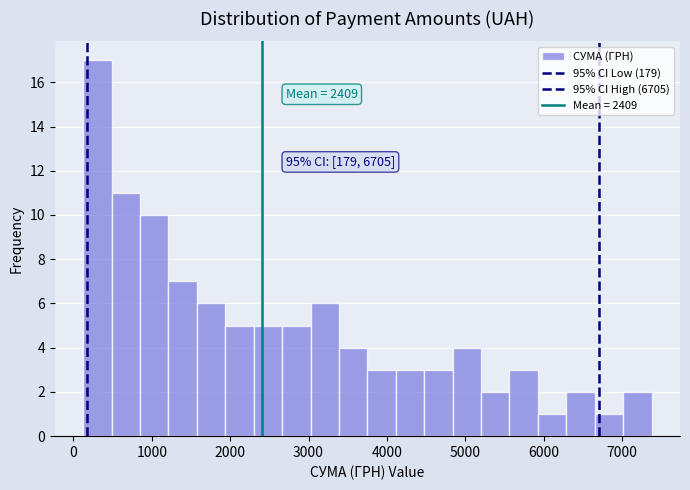

Read against the x-axis, roughly where is the centre of the tallest bar?

300